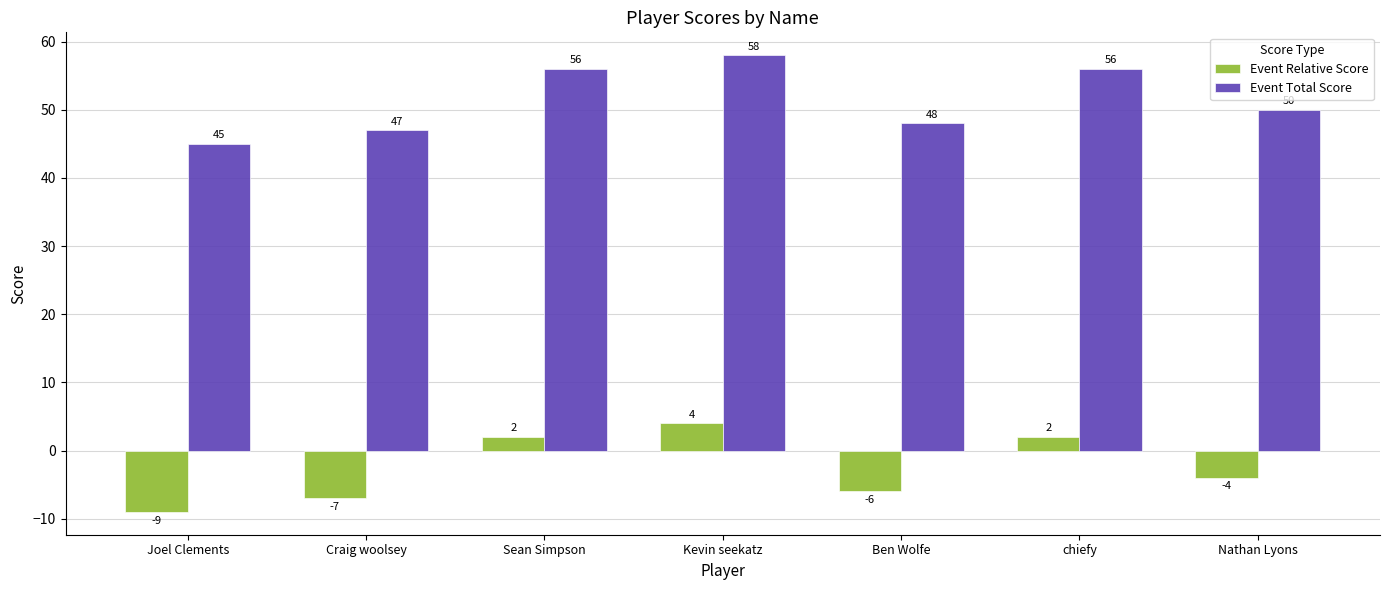

Reading left to right, extract all data points from this chart.

Event Relative Score: Joel Clements=-9	Craig woolsey=-7	Sean Simpson=2	Kevin seekatz=4	Ben Wolfe=-6	chiefy=2	Nathan Lyons=-4
Event Total Score: Joel Clements=45	Craig woolsey=47	Sean Simpson=56	Kevin seekatz=58	Ben Wolfe=48	chiefy=56	Nathan Lyons=50